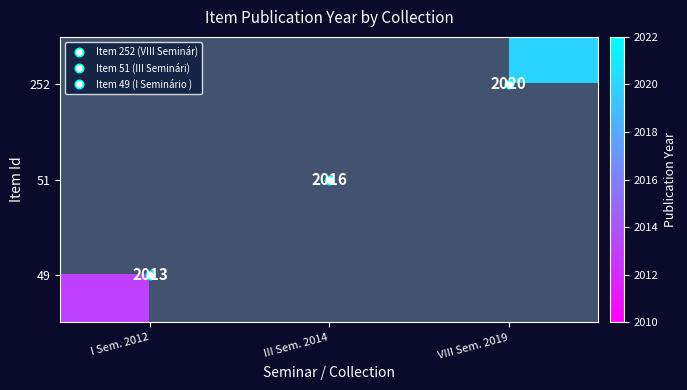

Which category has the lowest value in the 49 series?

I Sem. 2012